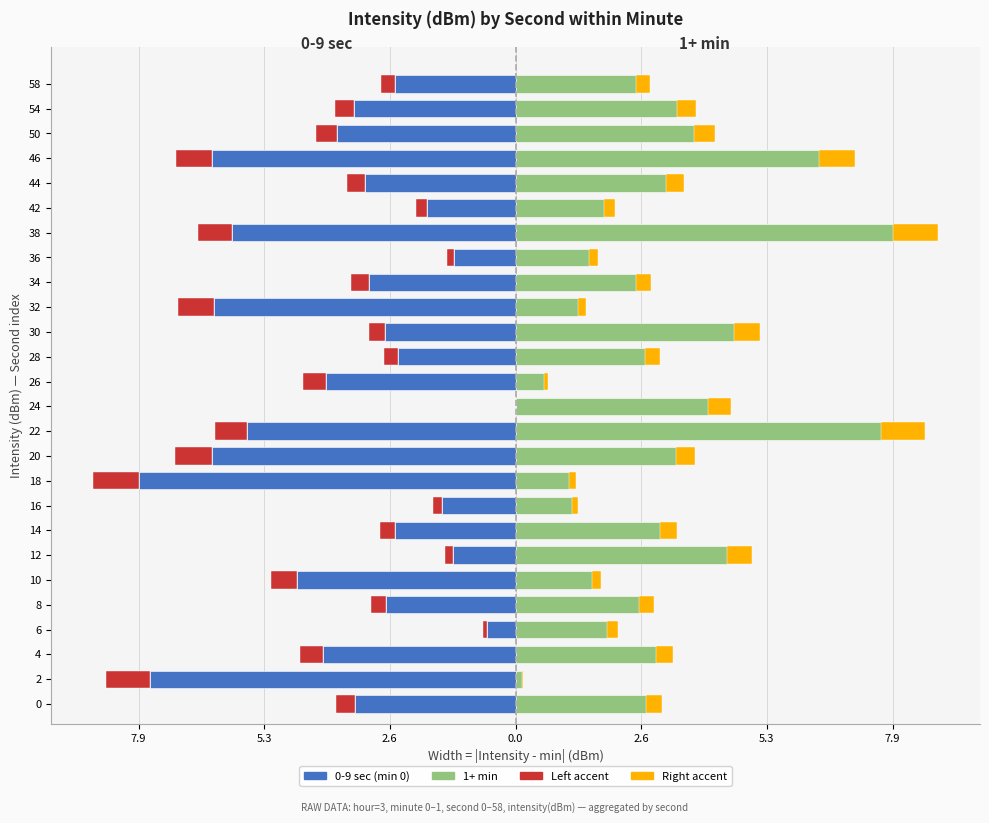

What is the spread (max minus min) of values at 2?

7.8